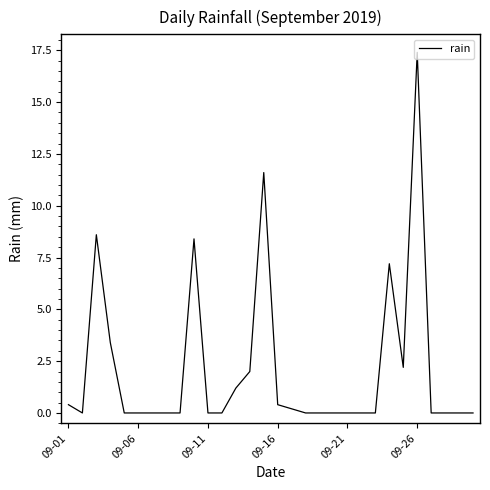

What is the difference between the maximum and second lowest values?

17.4